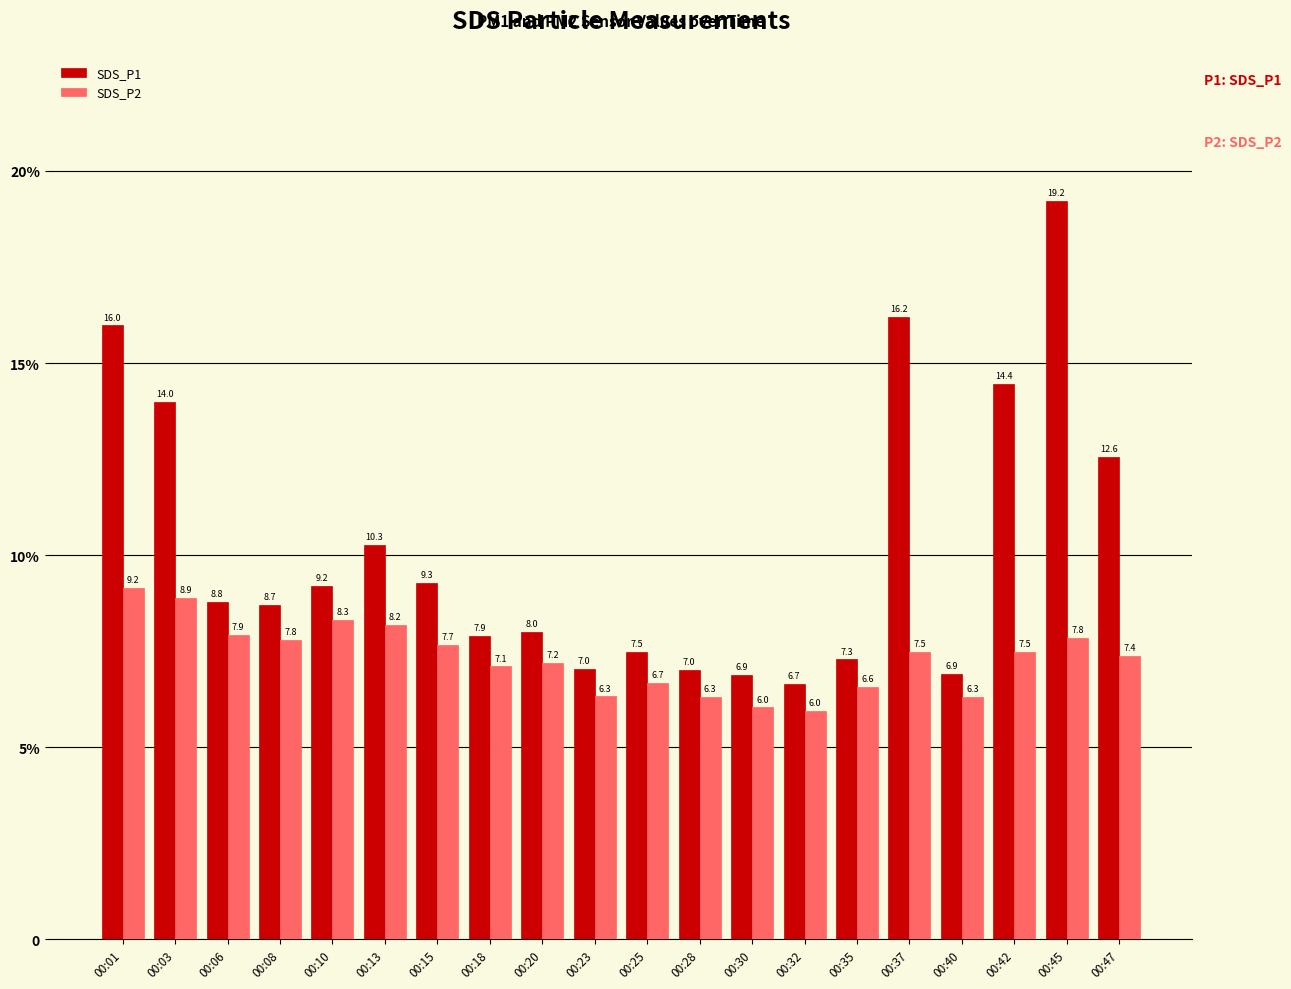

What is the sum of all SDS_P1 values?

203.7